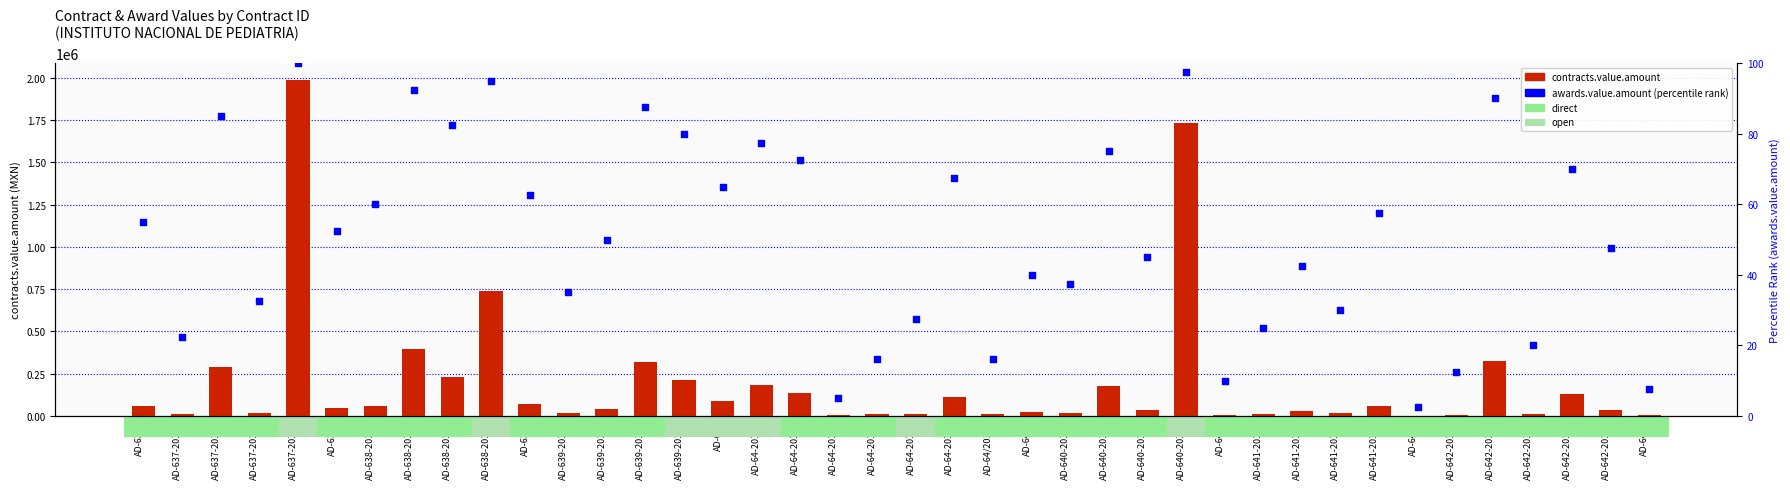

What are all the series names shown in the legend?

contracts.value.amount, awards.value.amount (percentile rank)